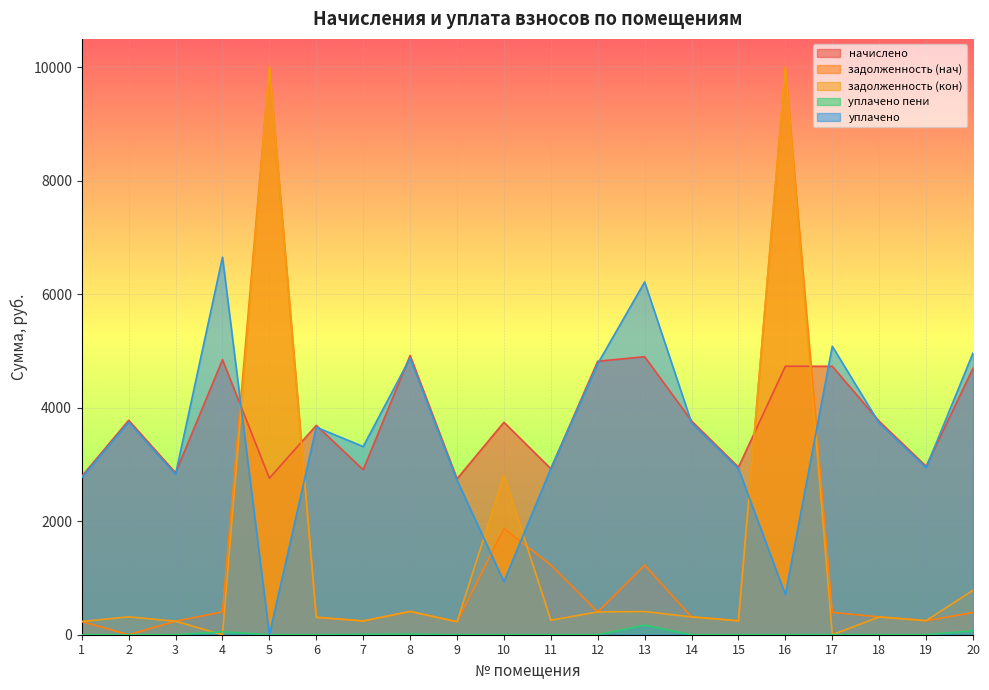

At which label is уплачено closest to 3326?

7